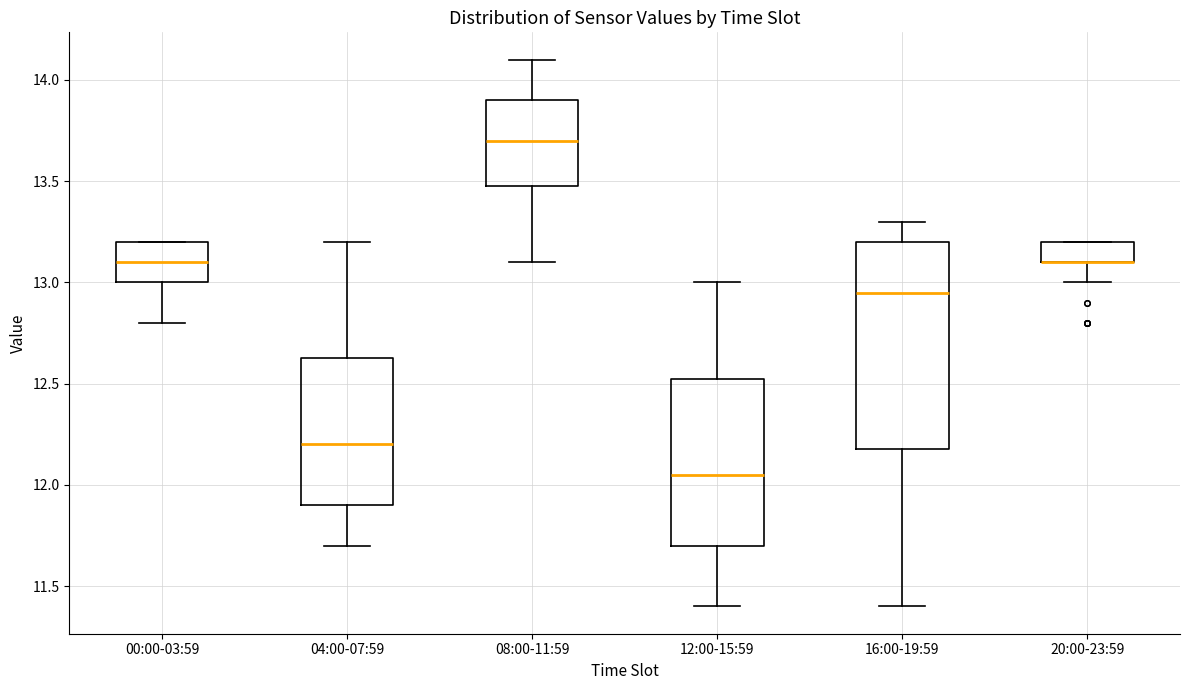

Where does the median line of the box for 04:00-07:59 sit on the y-axis? The values are not printed on the chart, so give them approximately, as read against the axis.

12.20